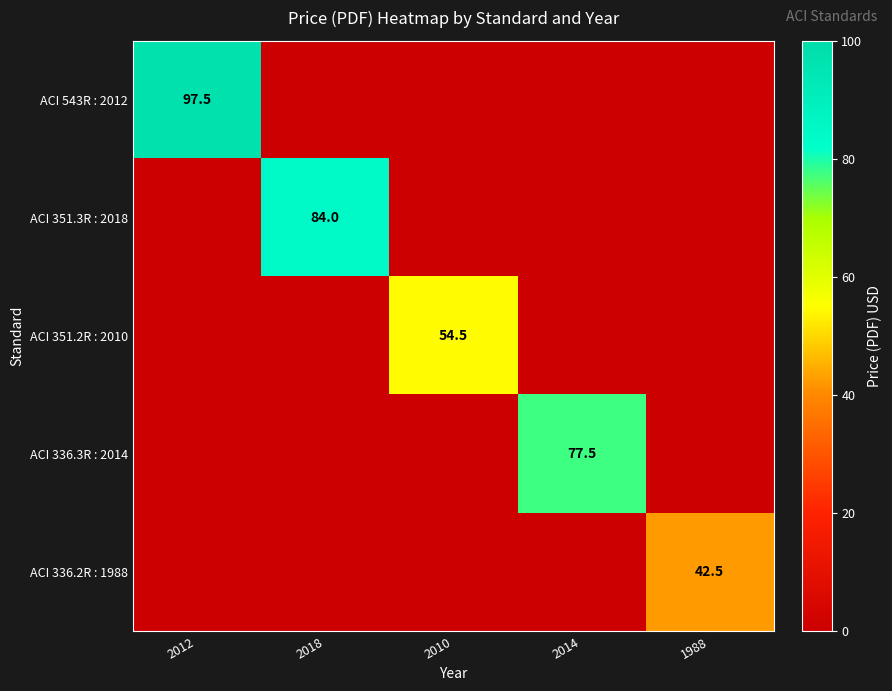

The value of ACI 336.2R : 1988 at 1988 is 71.0. True or false?

False